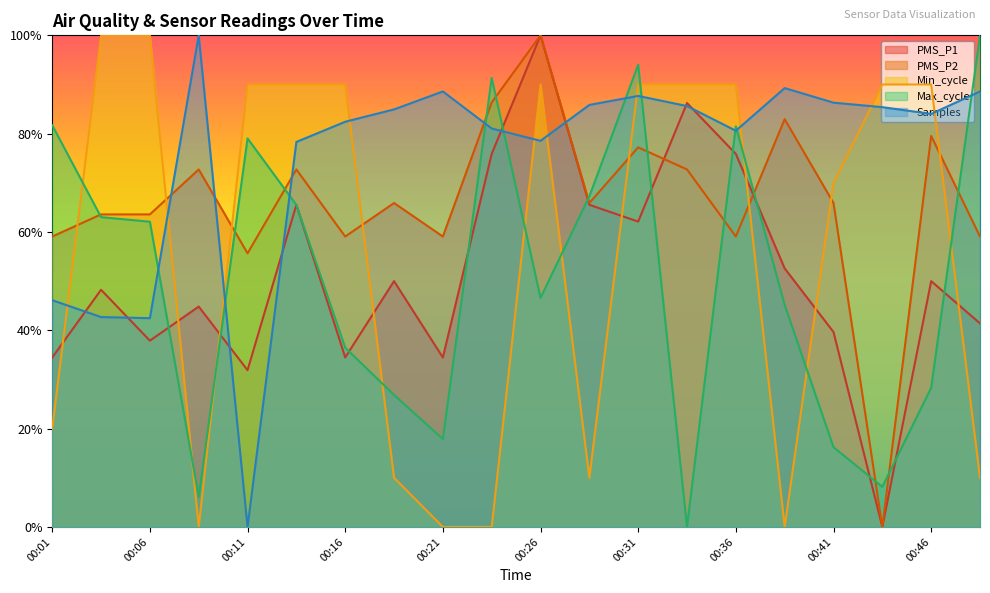

Does the chart display data point markers on the line(s)?

No